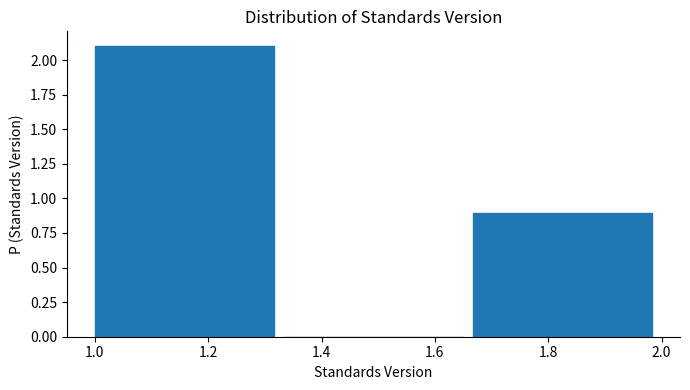

Reading left to right, transcribe this chart: for each bar, give the range it covers on the x-axis and its height. Neither the bar edges nor the heights are printed on the chart, so give them approximately, as read against the axes.

1.00 to 1.34: 2.1
1.34 to 1.66: 0
1.66 to 2.00: 0.9